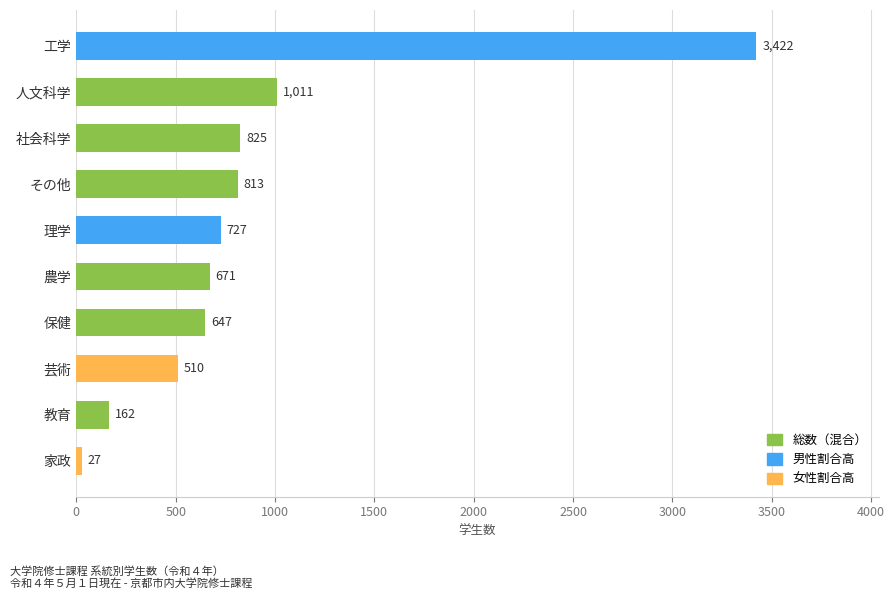

Reading top to bottom, list all the values displayed in this chart.

3422	1011	825	813	727	671	647	510	162	27